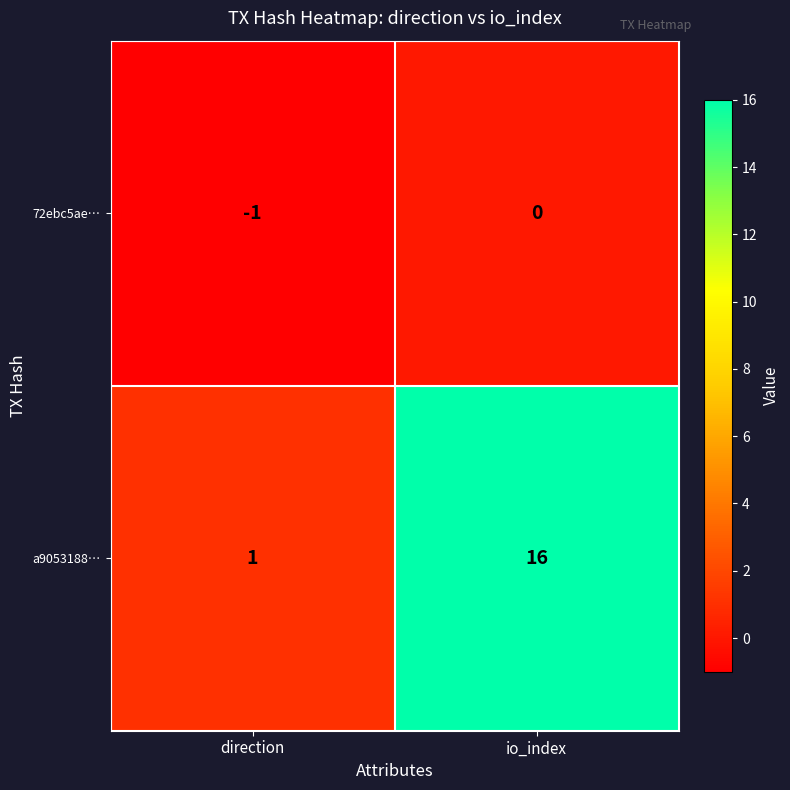

Which series has the largest range (max minus min)?

a9053188…